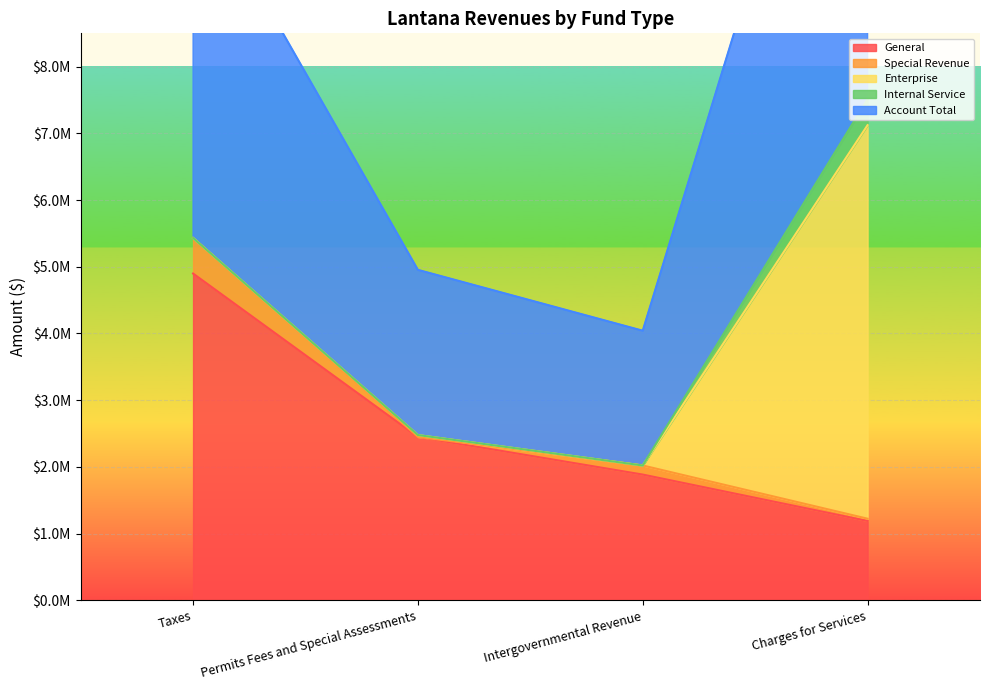

What is the value of the Special Revenue point at the 1st from the left?

532997